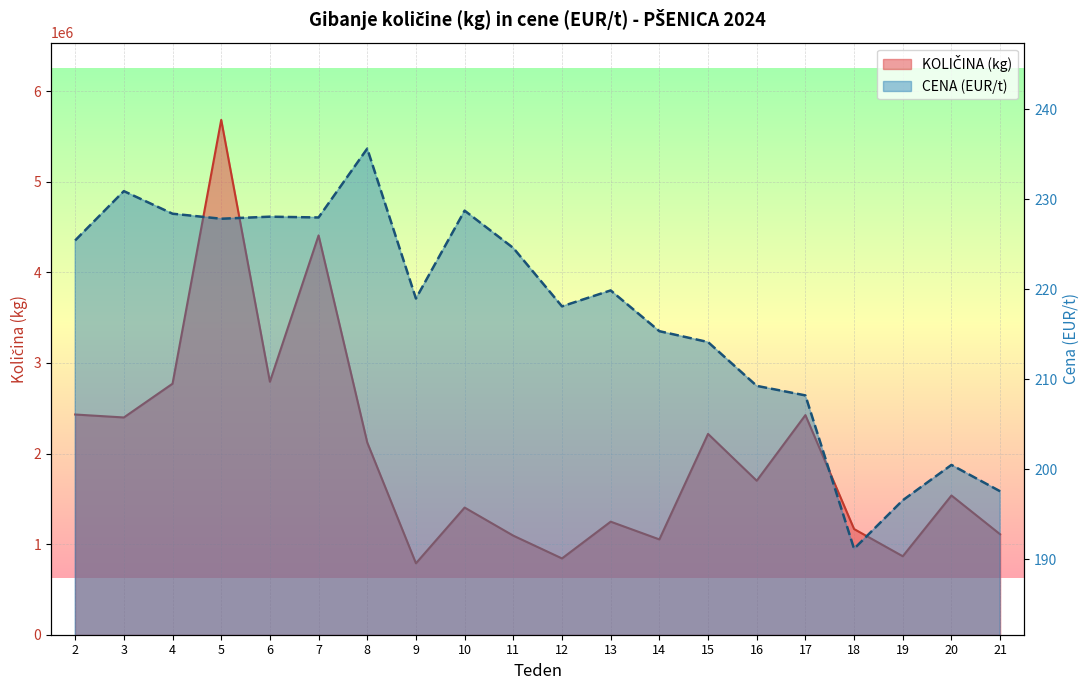

How many data points in KOLIČINA (kg) are above 1700291?

9